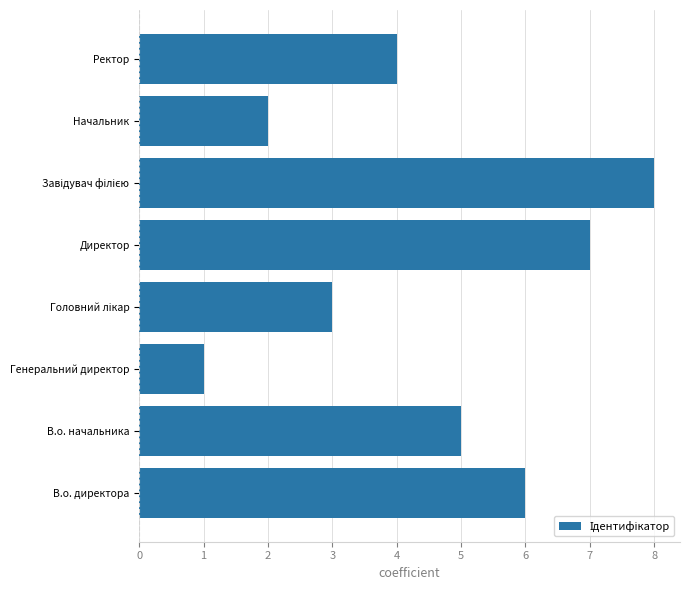

Which has a higher value, В.о. директора or Генеральний директор?

В.о. директора